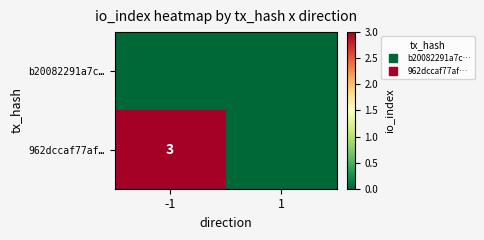

Count the number of data series in this chart.

2